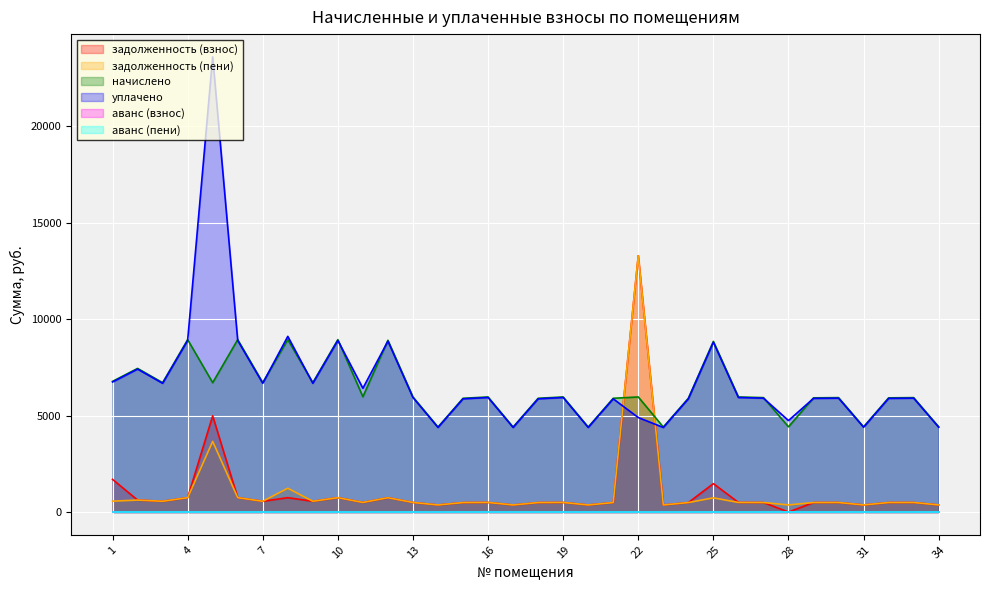

Does the chart display data point markers on the line(s)?

No